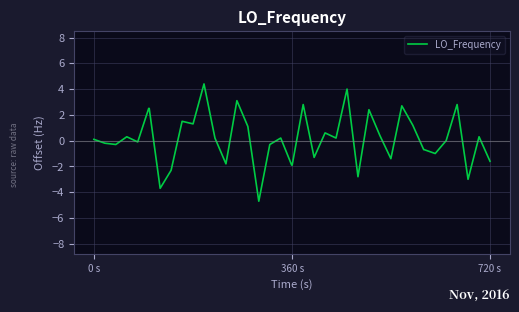

What is the greatest value displayed?

4.4